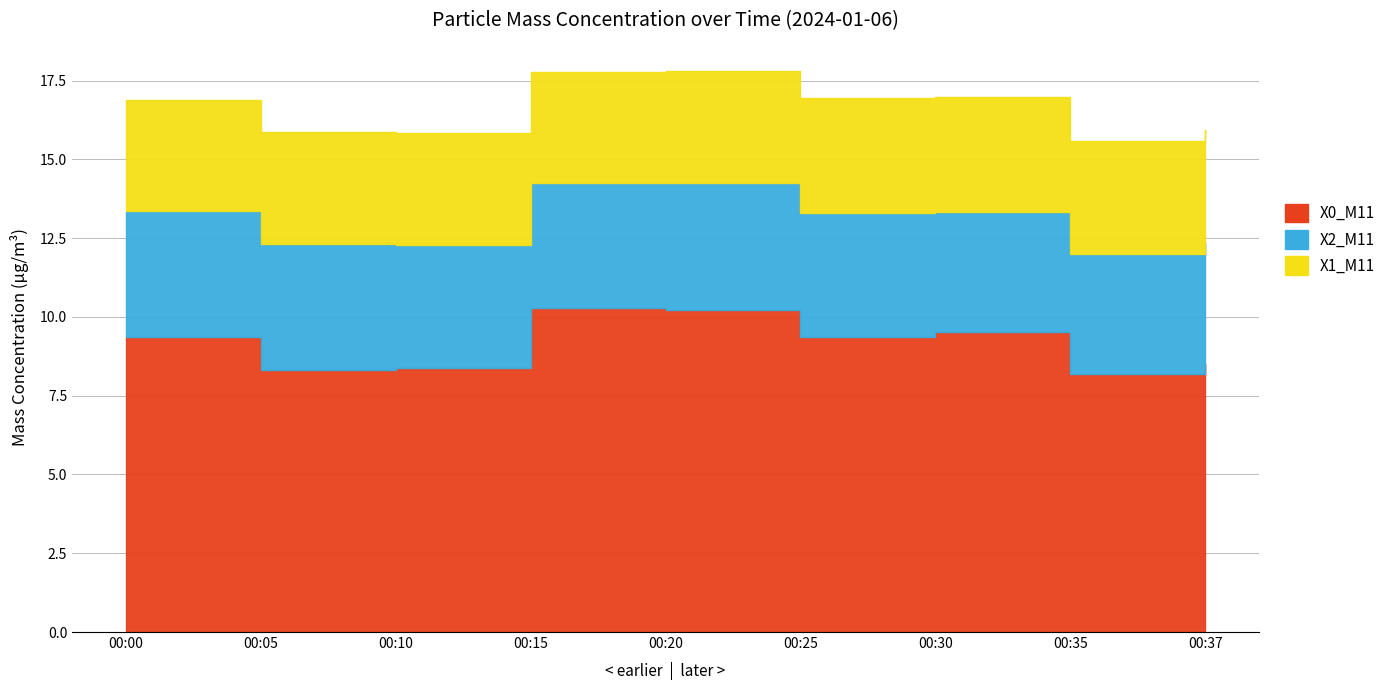

What is the total value across all series at 00:30?

17.0